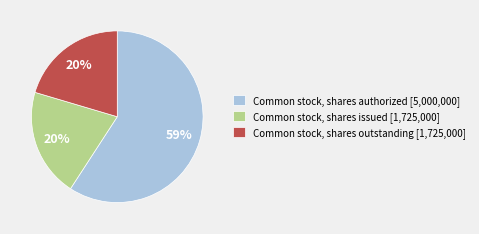

To the nearest percent, what percentage of the pie is Common stock, shares outstanding?

20%